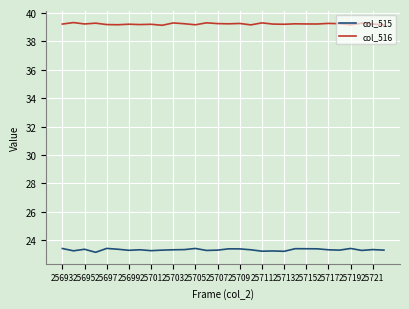

Rank the series by their average value, from highest to lowest.

col_516, col_515